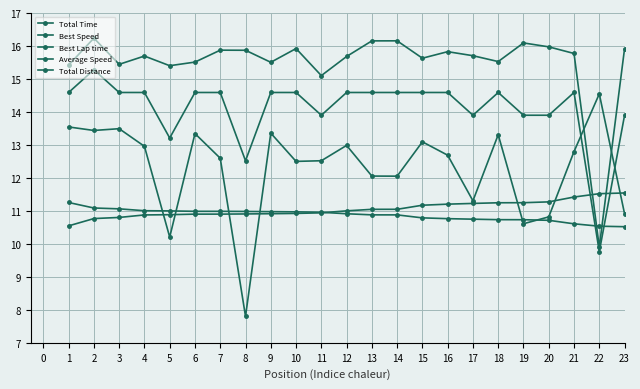

What is the sum of all Best Speed values?

278.8